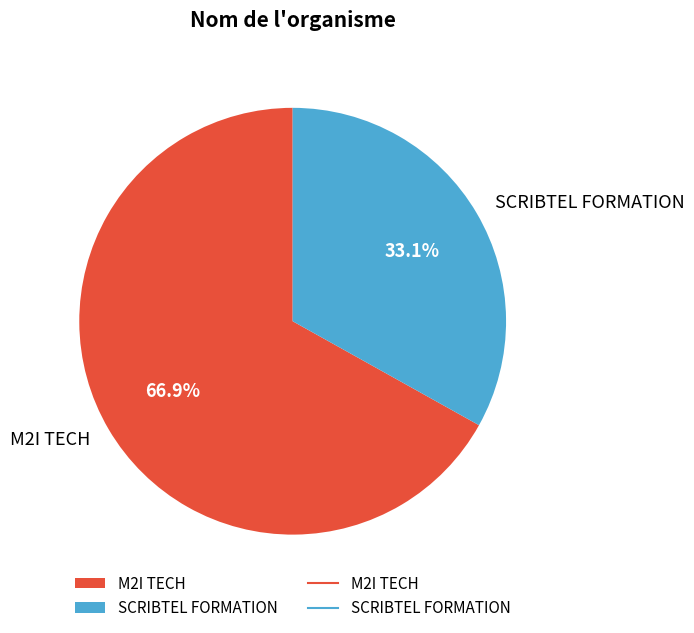

The M2I TECH slice represents 67% of the pie. True or false?

True